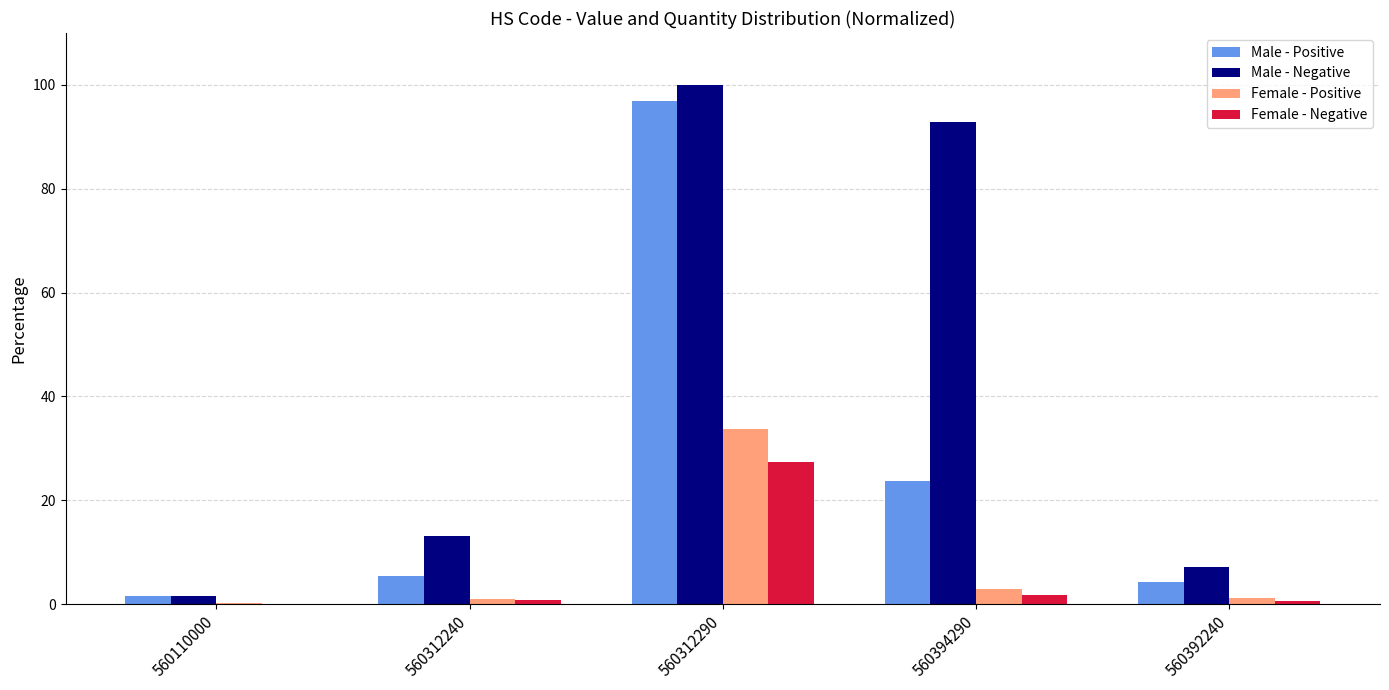

Which series has the largest total across all categories?

Male - Negative